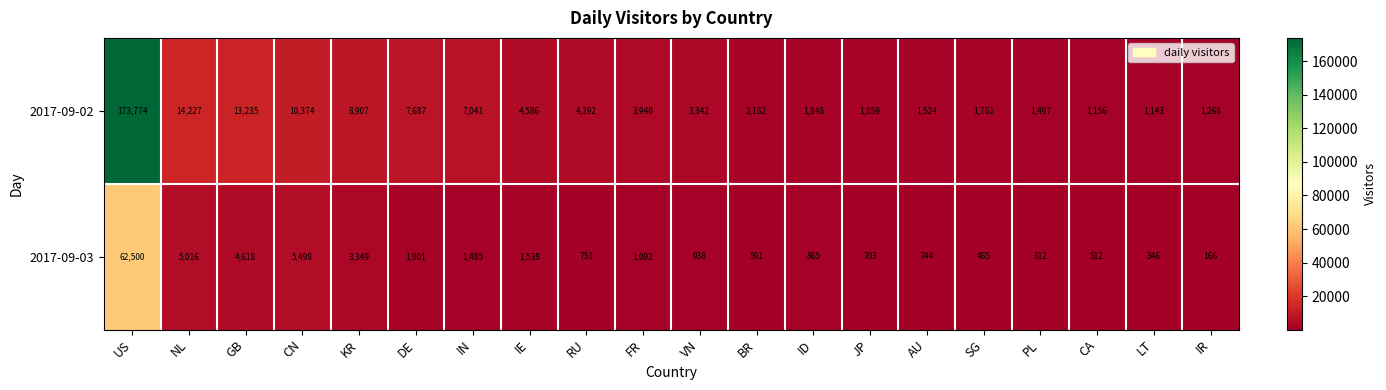

Between IE and PL, which series saw the biggest shift?

2017-09-02